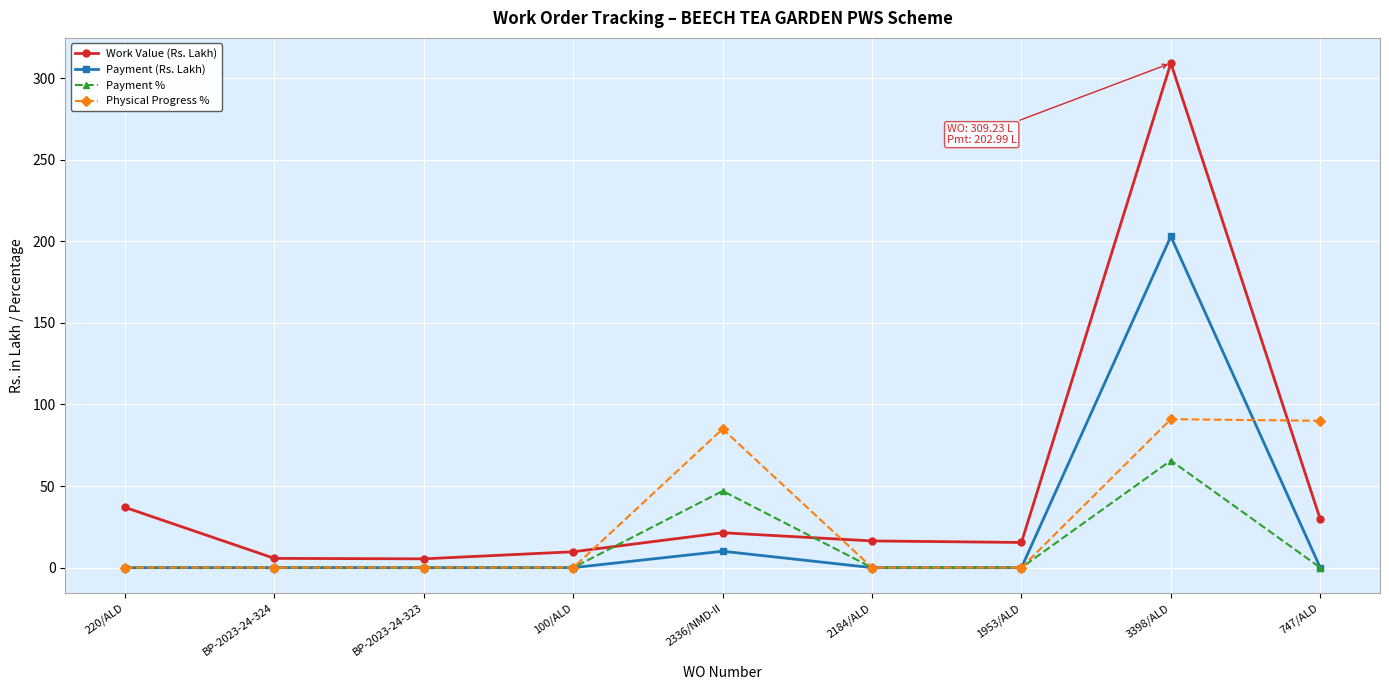

True or false: Work Value (Rs. Lakh) and Payment (Rs. Lakh) intersect in this chart.

False